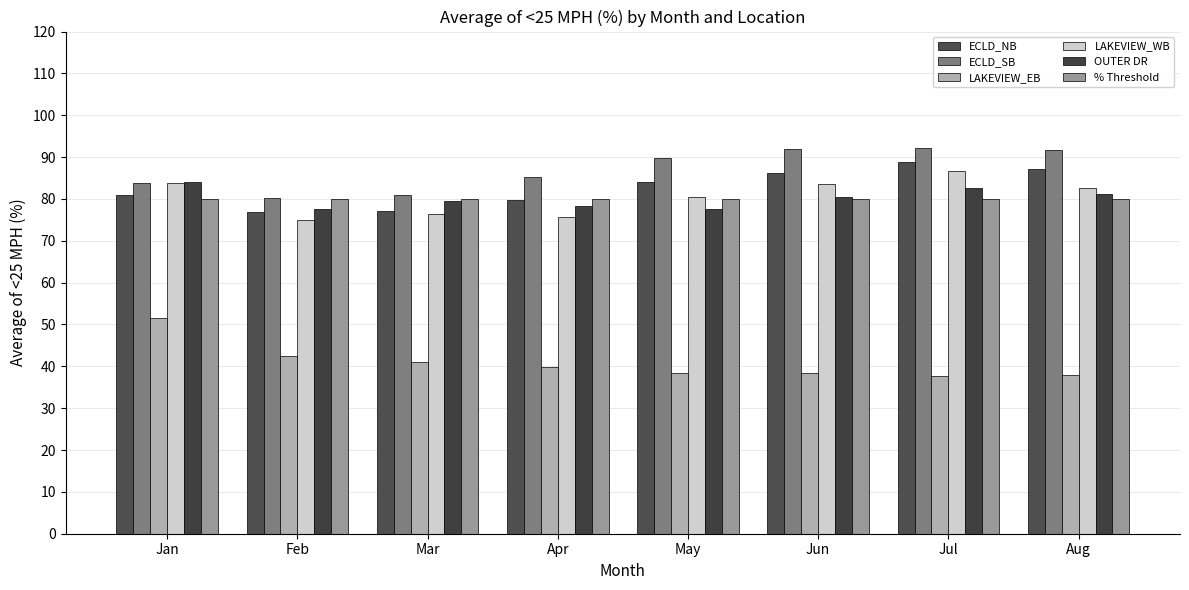

The value of ECLD_SB at May is 89.7. True or false?

True